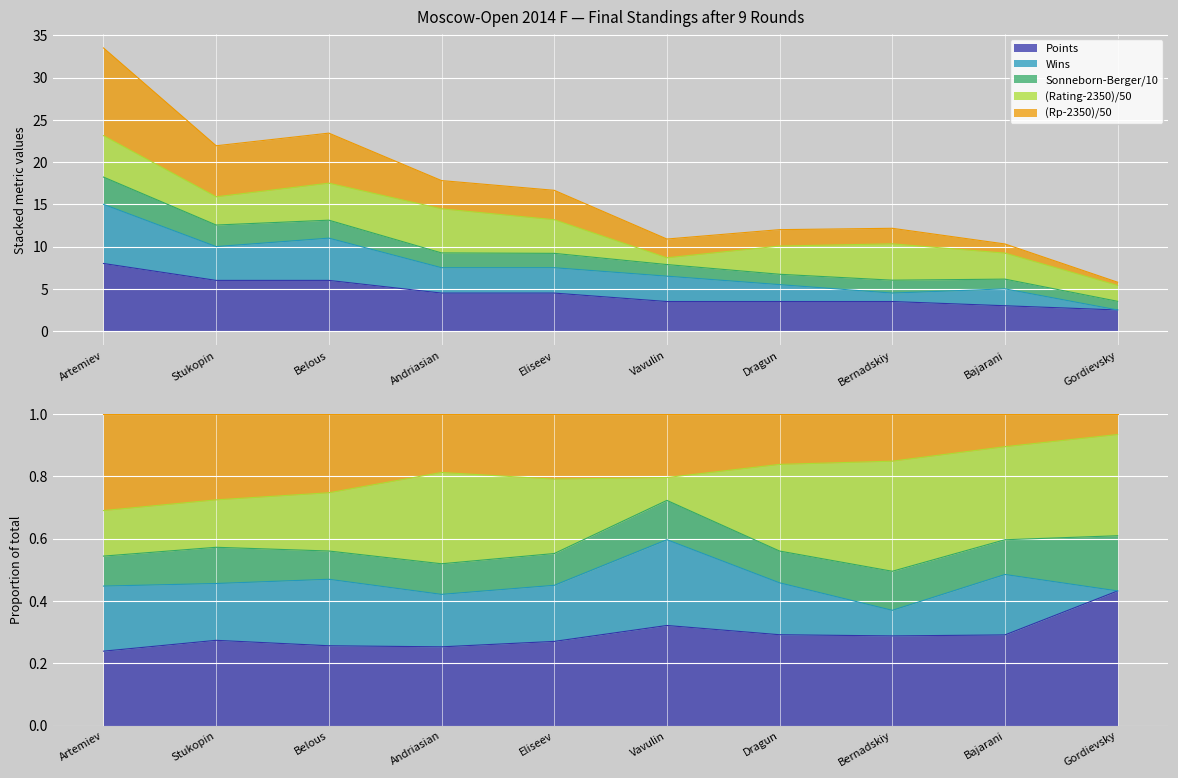

What position from the right is Bernadskiy?

3